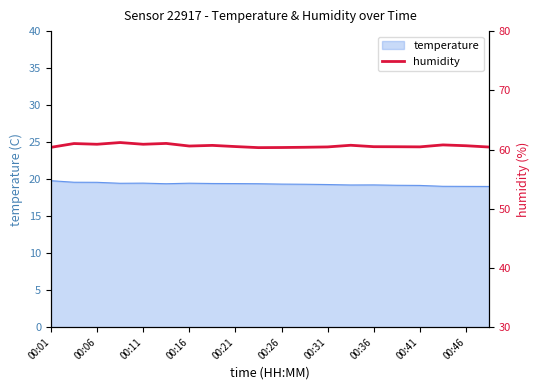

Does the chart have visible grid lines?

No